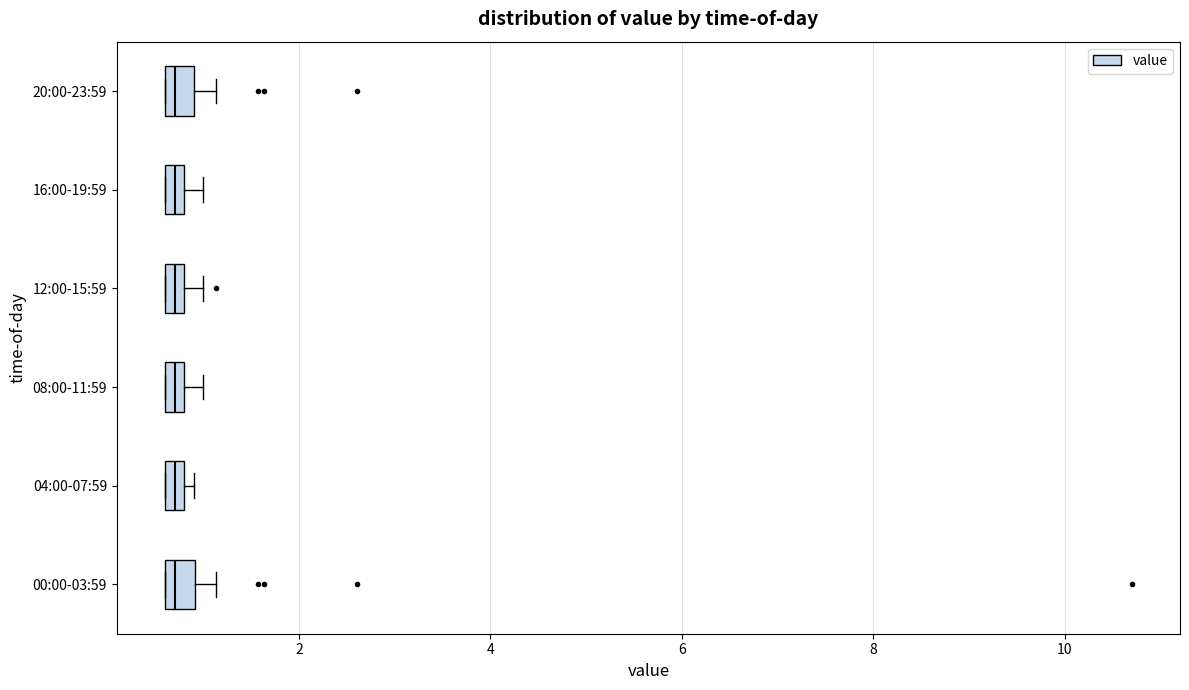

Where is the left edge of the box for 12:00-15:59 on the x-axis? The values are not printed on the chart, so give them approximately, as read against the axis.

0.6